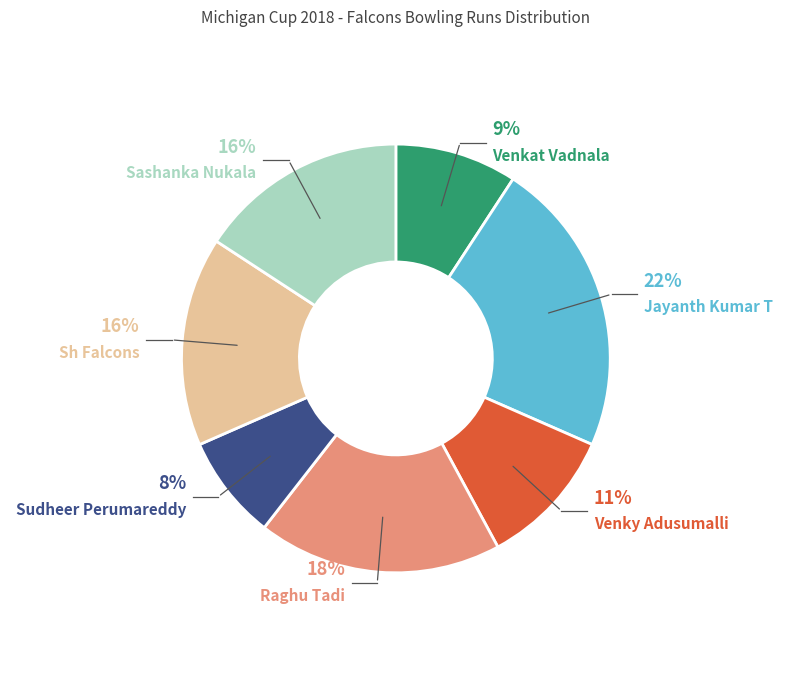

Which slice is the smallest?

Sudheer Perumareddy